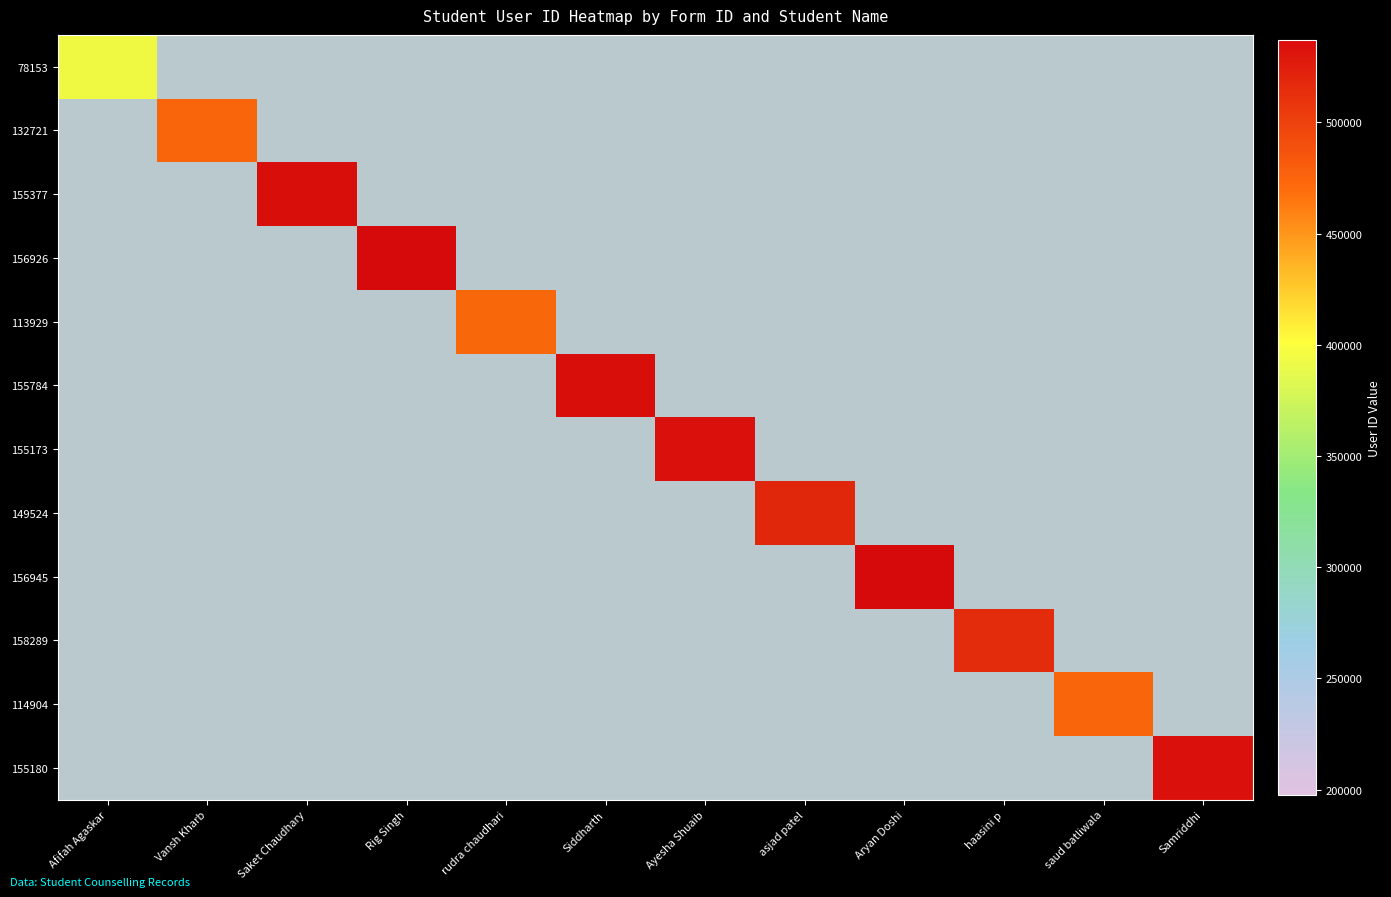

At which label does 78153 reach its minimum?

Afifah Agaskar